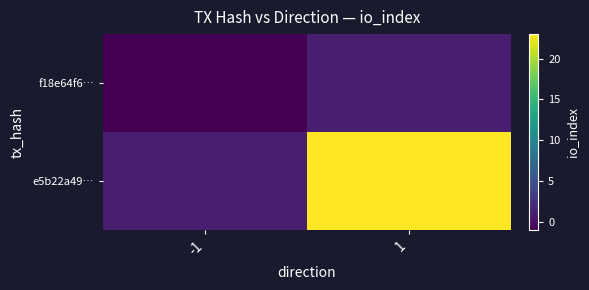

How many series are shown in this chart?

2